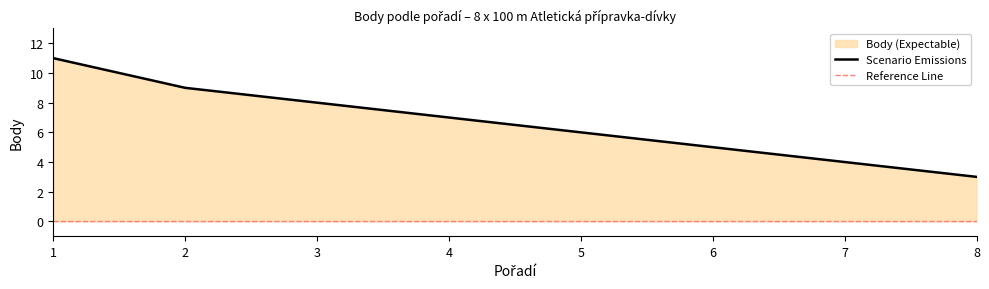

How many data points are above 7?

3